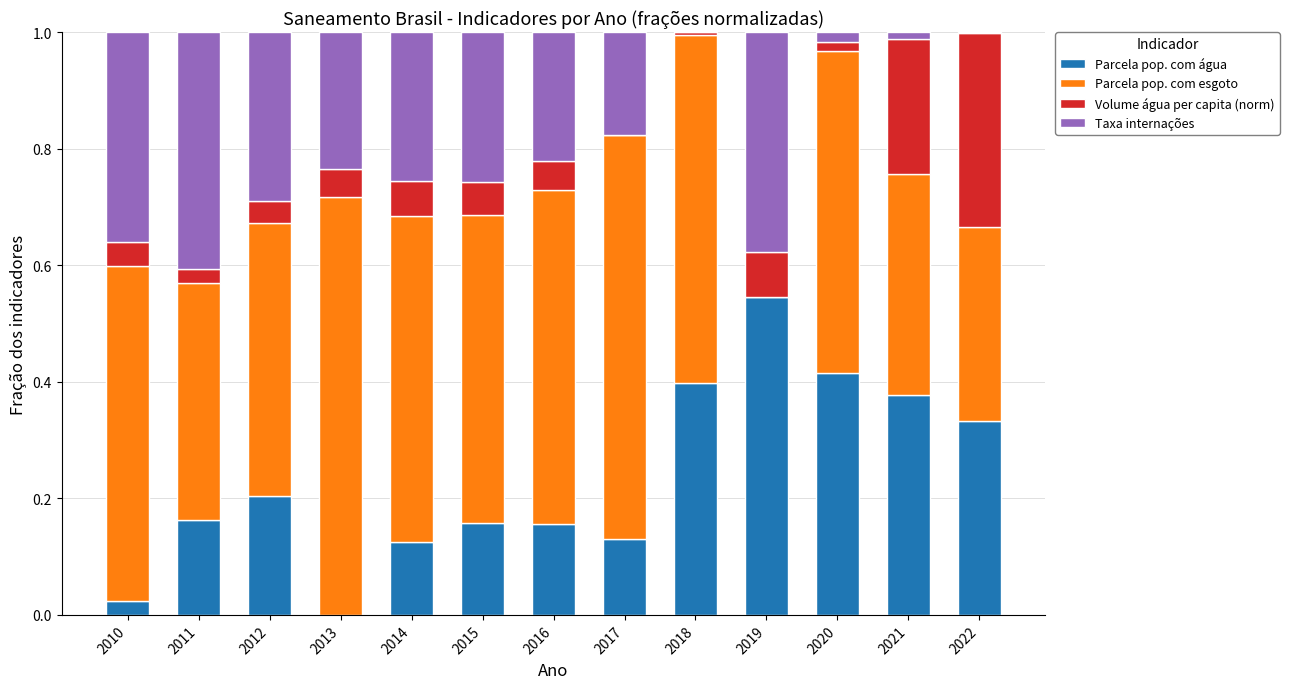

The value of Parcela pop. com água at 2019 is 0.8. True or false?

False